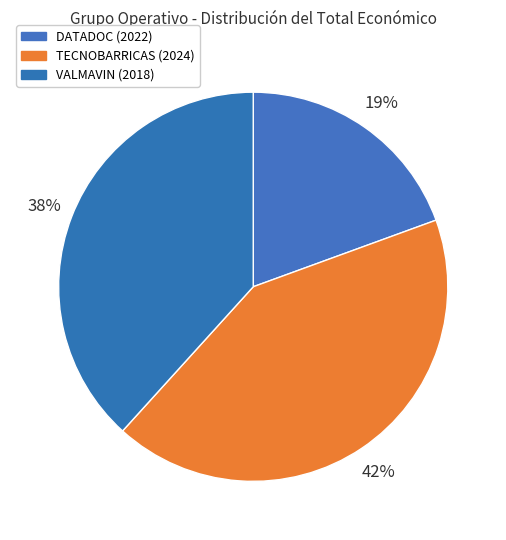

How many segments does this pie chart have?

3